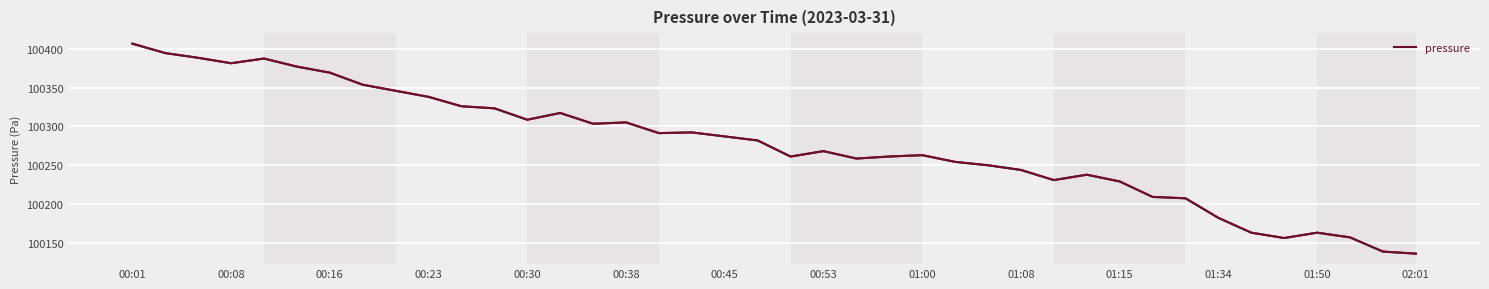

What is the difference between the maximum and minimum values?

269.7